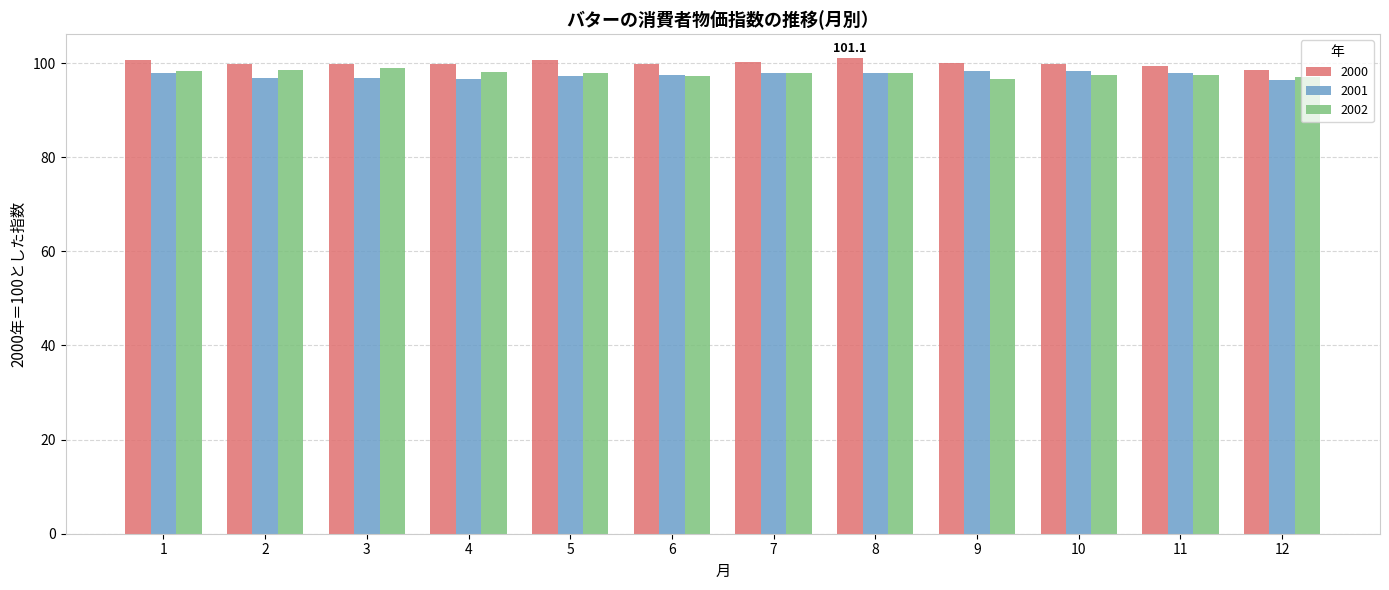

What is the spread (max minus min) of values at 8?

3.3